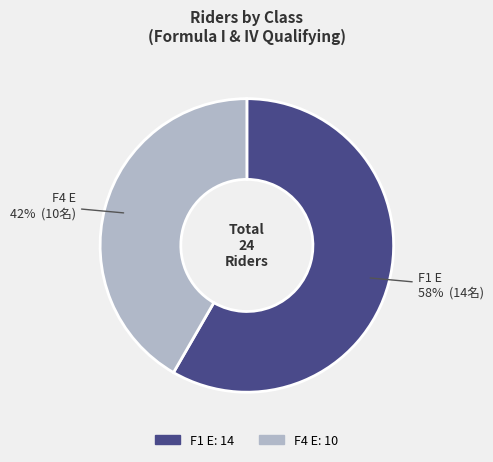

Is it true that F4 E is 42% of the pie?

True